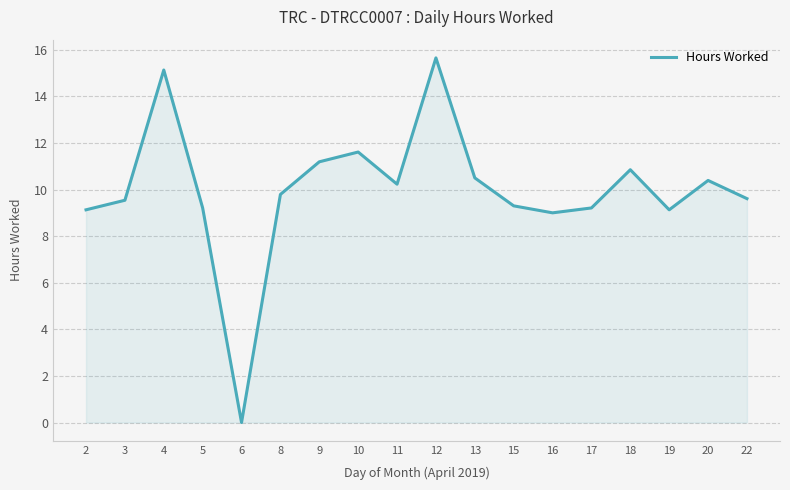

What is the difference between the values at 17 and 6?

9.2